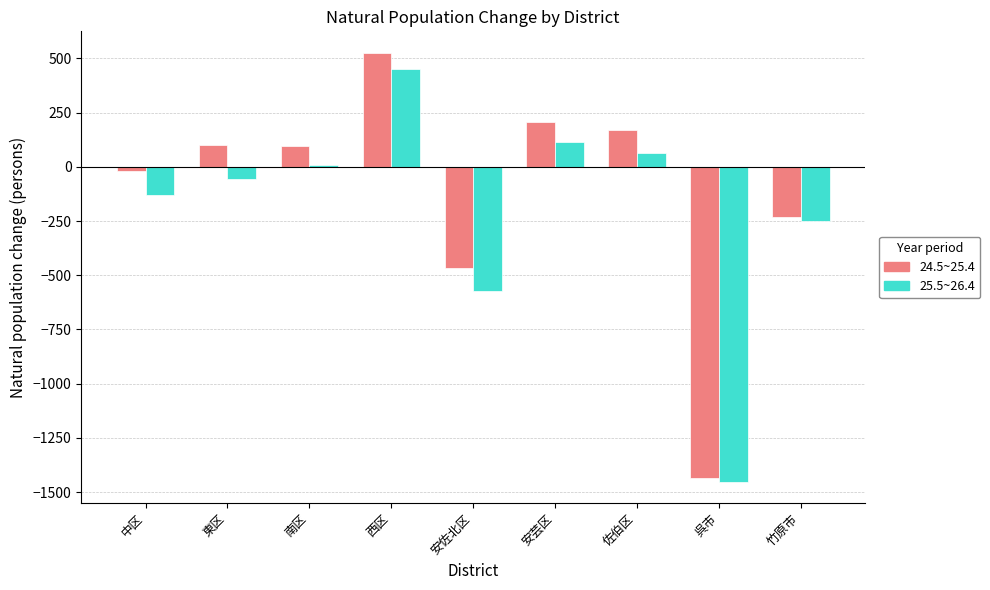

List the labels in order of 25.5~26.4 value, smallest first.

呉市, 安佐北区, 竹原市, 中区, 東区, 南区, 佐伯区, 安芸区, 西区